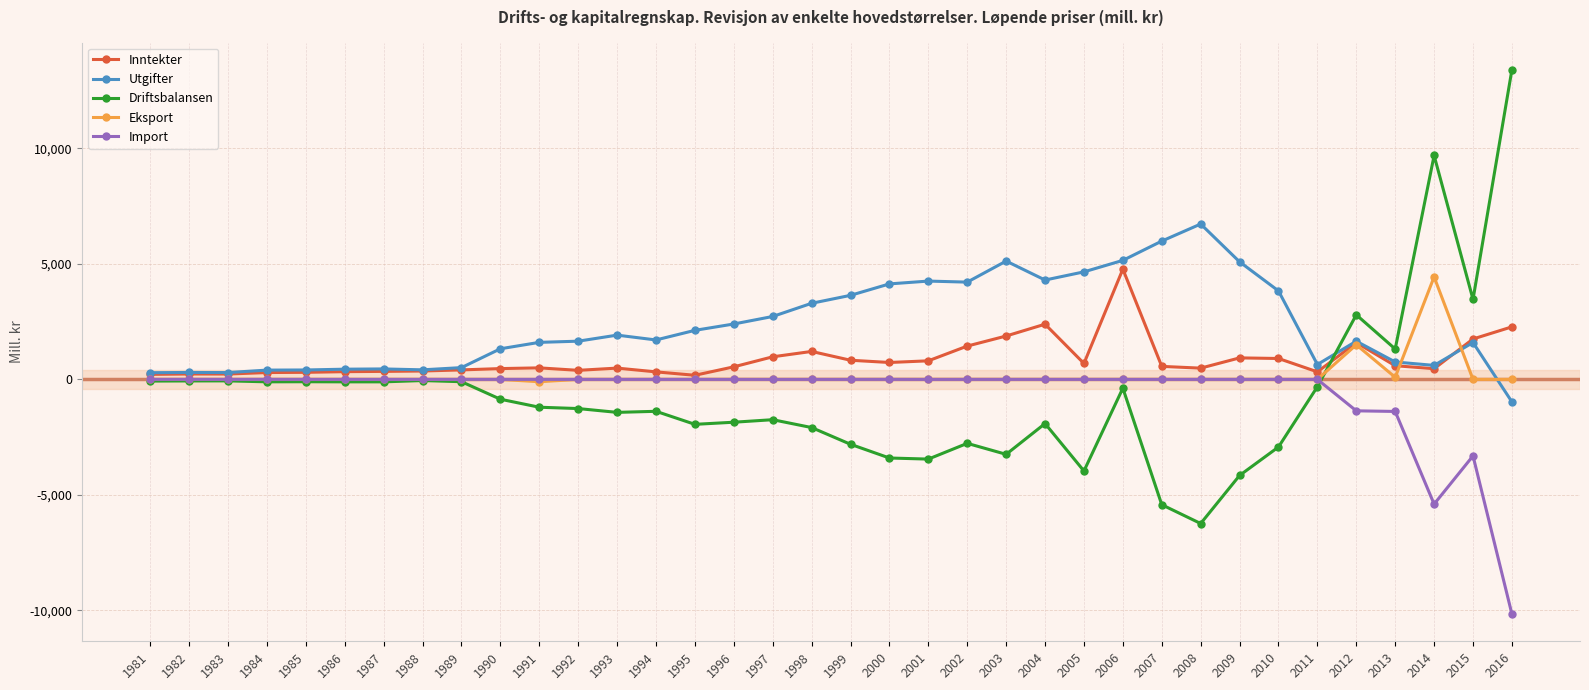

What are all the series names shown in the legend?

Inntekter, Utgifter, Driftsbalansen, Eksport, Import